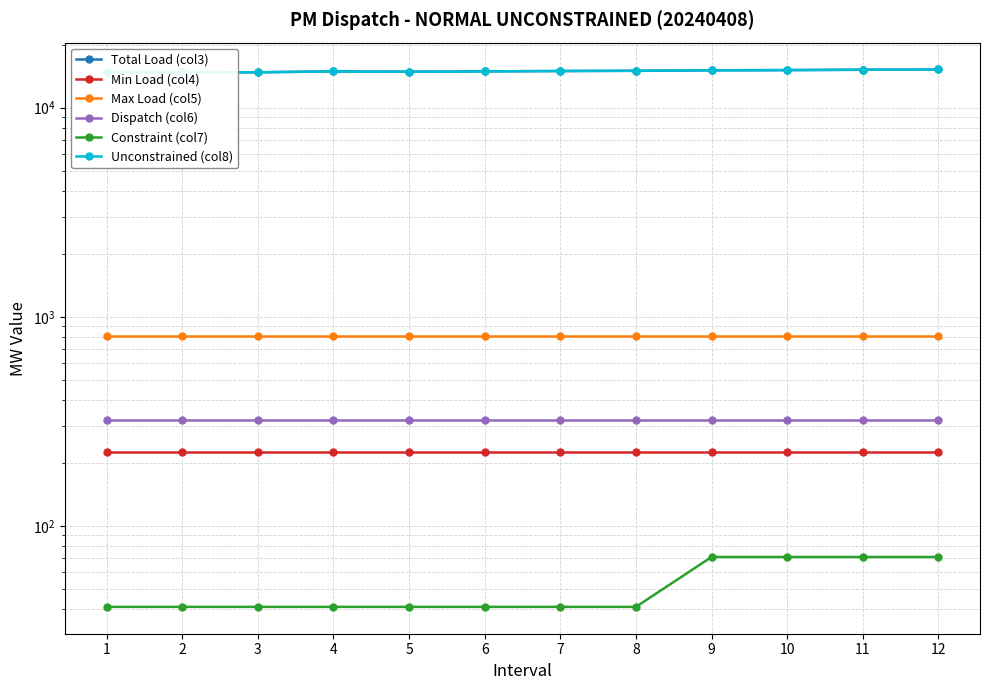

Reading left to right, list all the values displayed in this chart.

Total Load (col3): 1=14789.2	2=14771.7	3=14759.5	4=14906.6	5=14849.5	6=14909.7	7=14965.8	8=15001.6	9=15082.4	10=15119.0	11=15177.2	12=15220.2
Min Load (col4): 1=225.0	2=225.0	3=225.0	4=225.0	5=225.0	6=225.0	7=225.0	8=225.0	9=225.0	10=225.0	11=225.0	12=225.0
Max Load (col5): 1=805.0	2=805.0	3=805.0	4=805.0	5=805.0	6=805.0	7=805.0	8=805.0	9=805.0	10=805.0	11=805.0	12=805.0
Dispatch (col6): 1=320.0	2=320.0	3=320.0	4=320.0	5=320.0	6=320.0	7=320.0	8=320.0	9=320.0	10=320.0	11=320.0	12=320.0
Constraint (col7): 1=41.0	2=41.0	3=41.0	4=41.0	5=41.0	6=41.0	7=41.0	8=41.0	9=71.0	10=71.0	11=71.0	12=71.0
Unconstrained (col8): 1=14789.2	2=14771.7	3=14759.5	4=14906.6	5=14849.5	6=14909.7	7=14965.8	8=15001.6	9=15082.4	10=15119.0	11=15177.2	12=15220.2